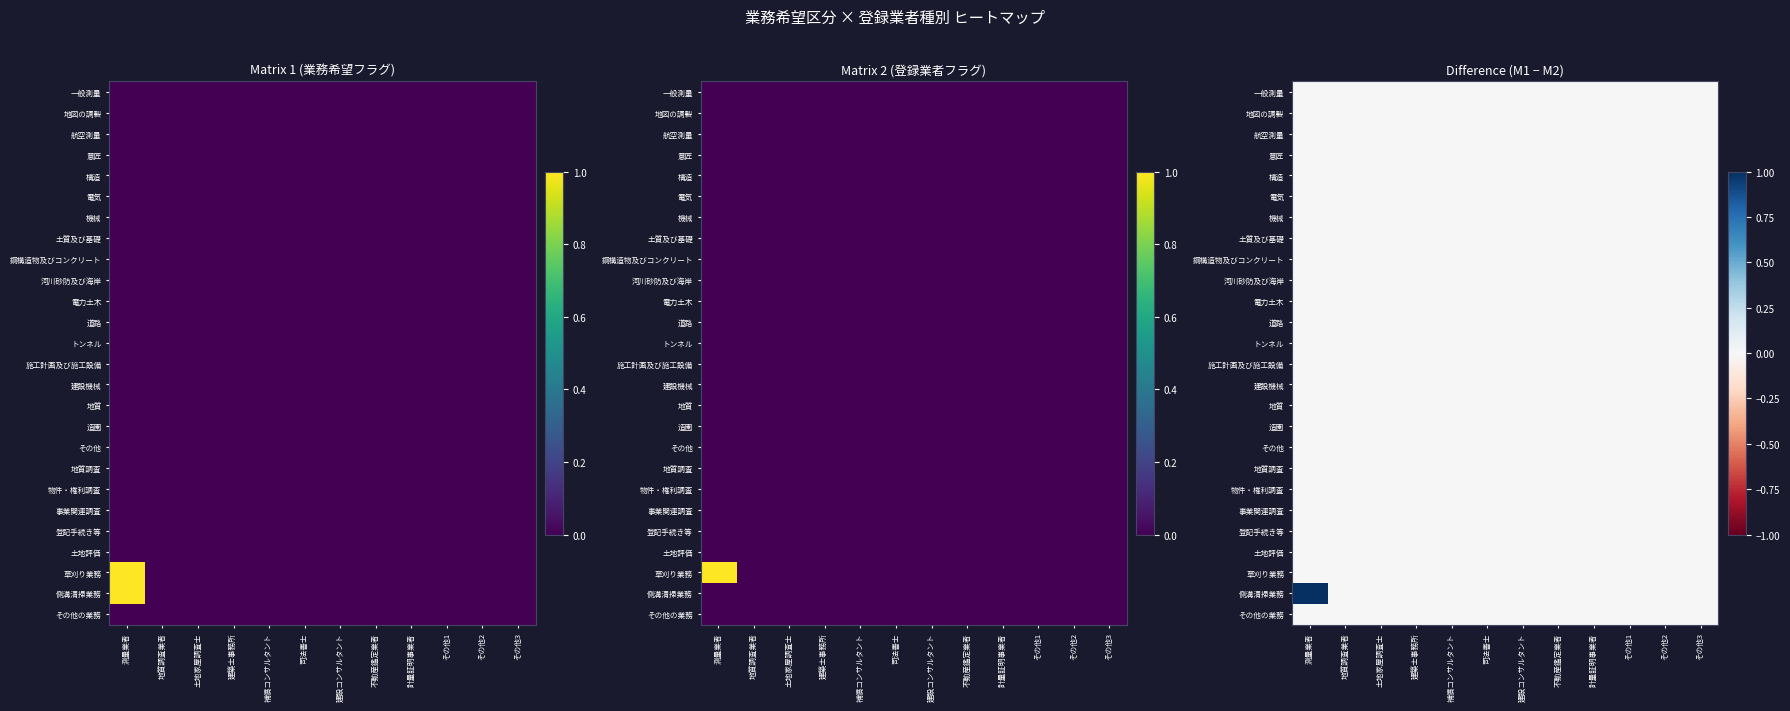

Which category has the lowest value in the 土地評価 series?

測量業者